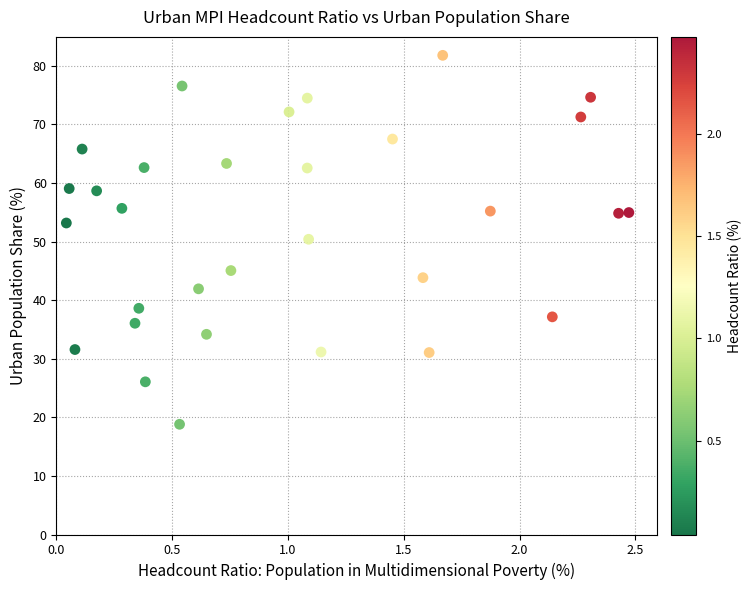

What is the range of X values (max minus min)?

2.4